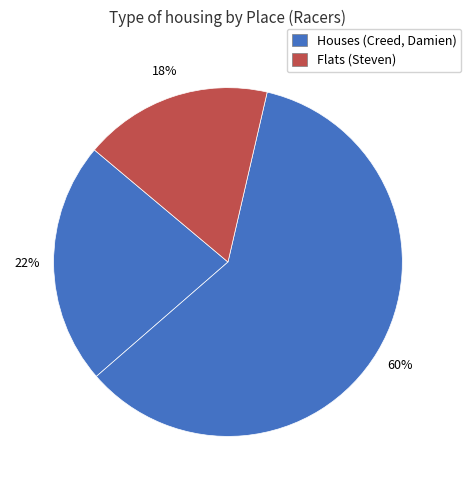

Which slice represents more than half of the pie?

Damien